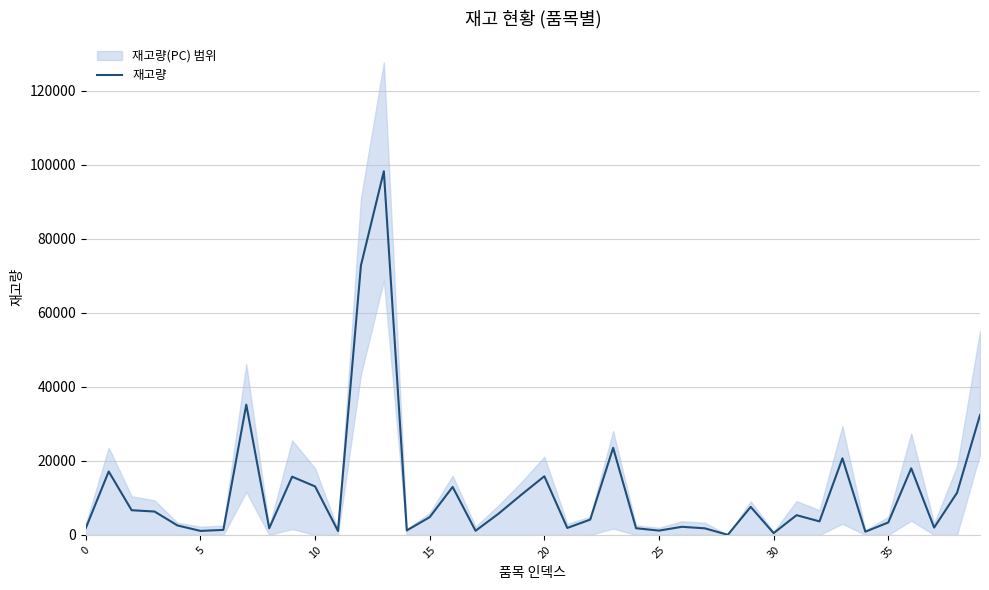

How many data points does each series have?

40